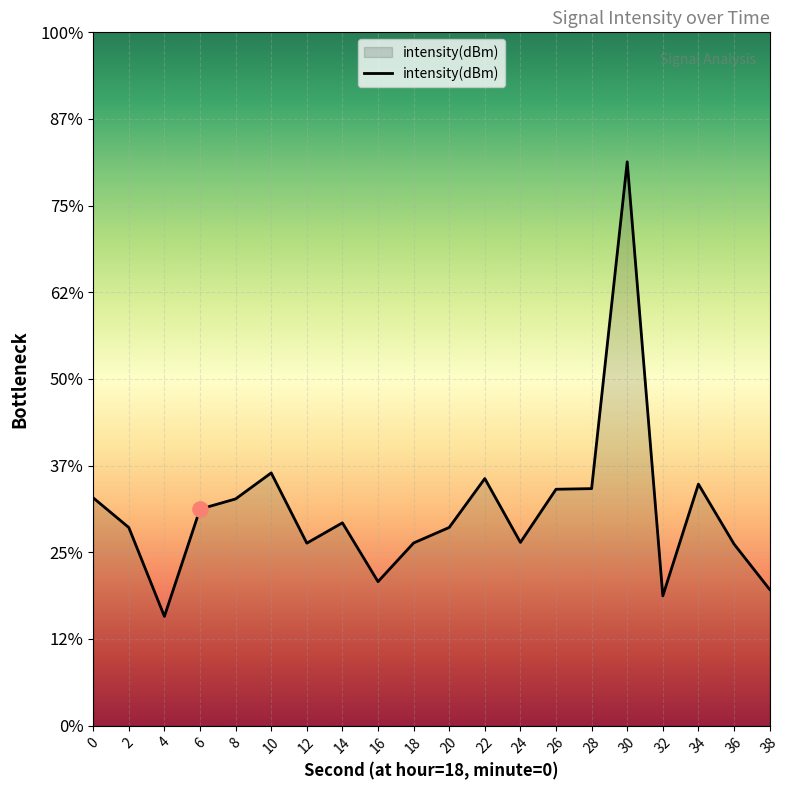

Which has a higher value, 2 or 26?

26